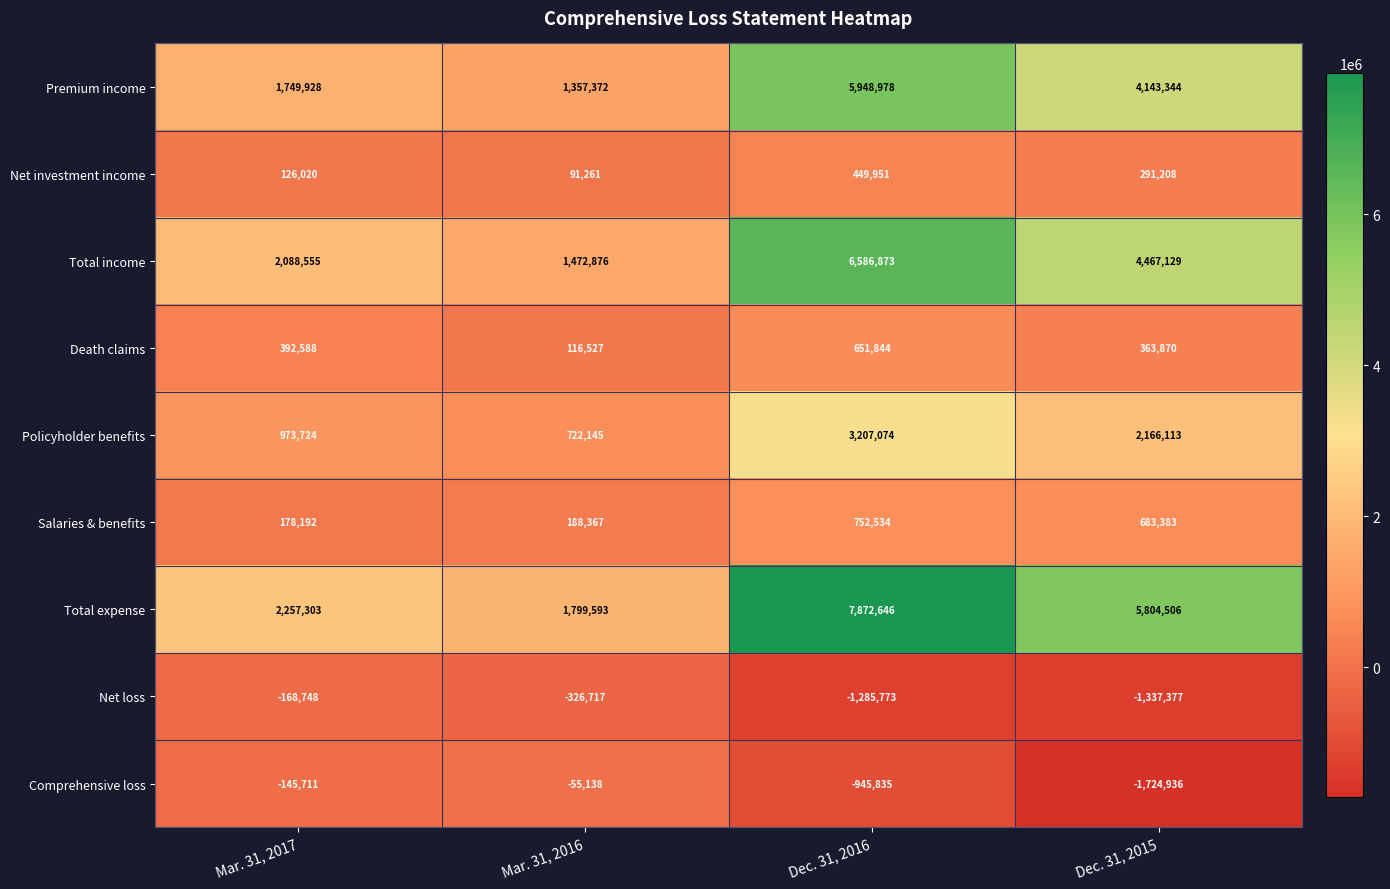

Rank the series at Mar. 31, 2016 from highest to lowest value.

Total expense, Total income, Premium income, Policyholder benefits, Salaries & benefits, Death claims, Net investment income, Comprehensive loss, Net loss